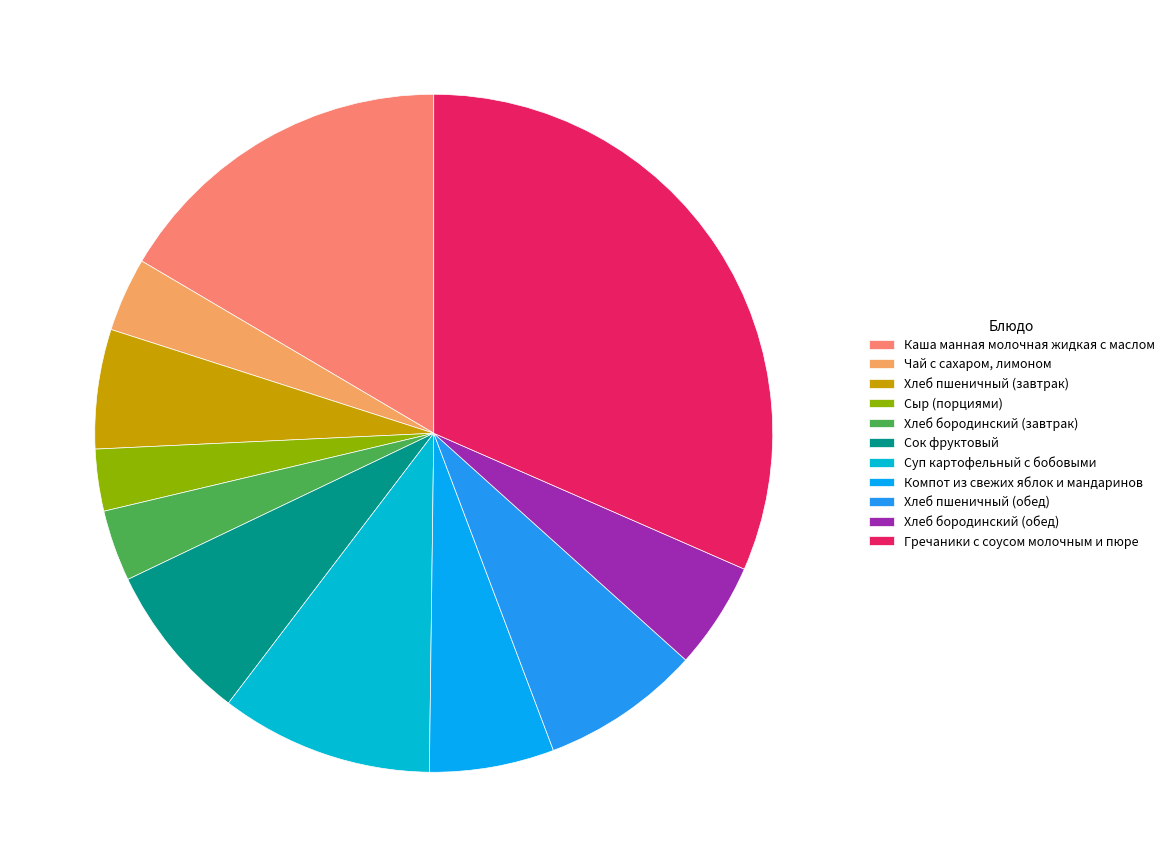

What is the ratio of the value at Каша манная молочная жидкая с маслом to the value at Сыр (порциями)?

5.6